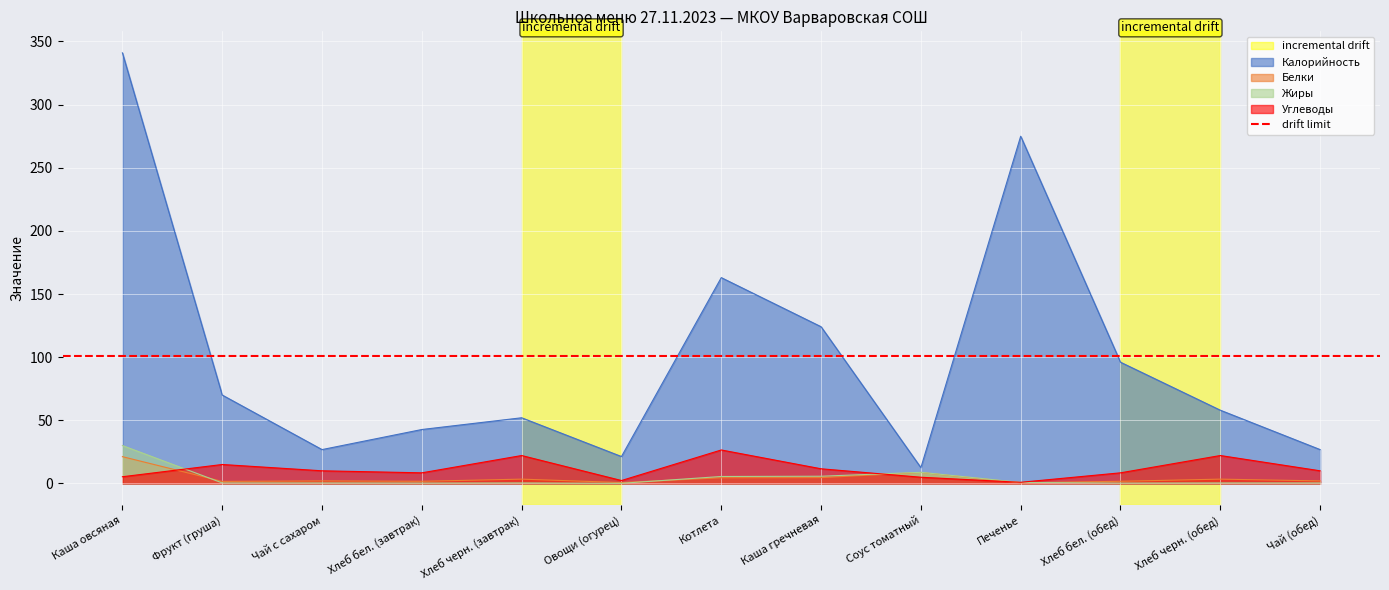

What is the difference between the maximum and minimum values in the Углеводы series?

25.6